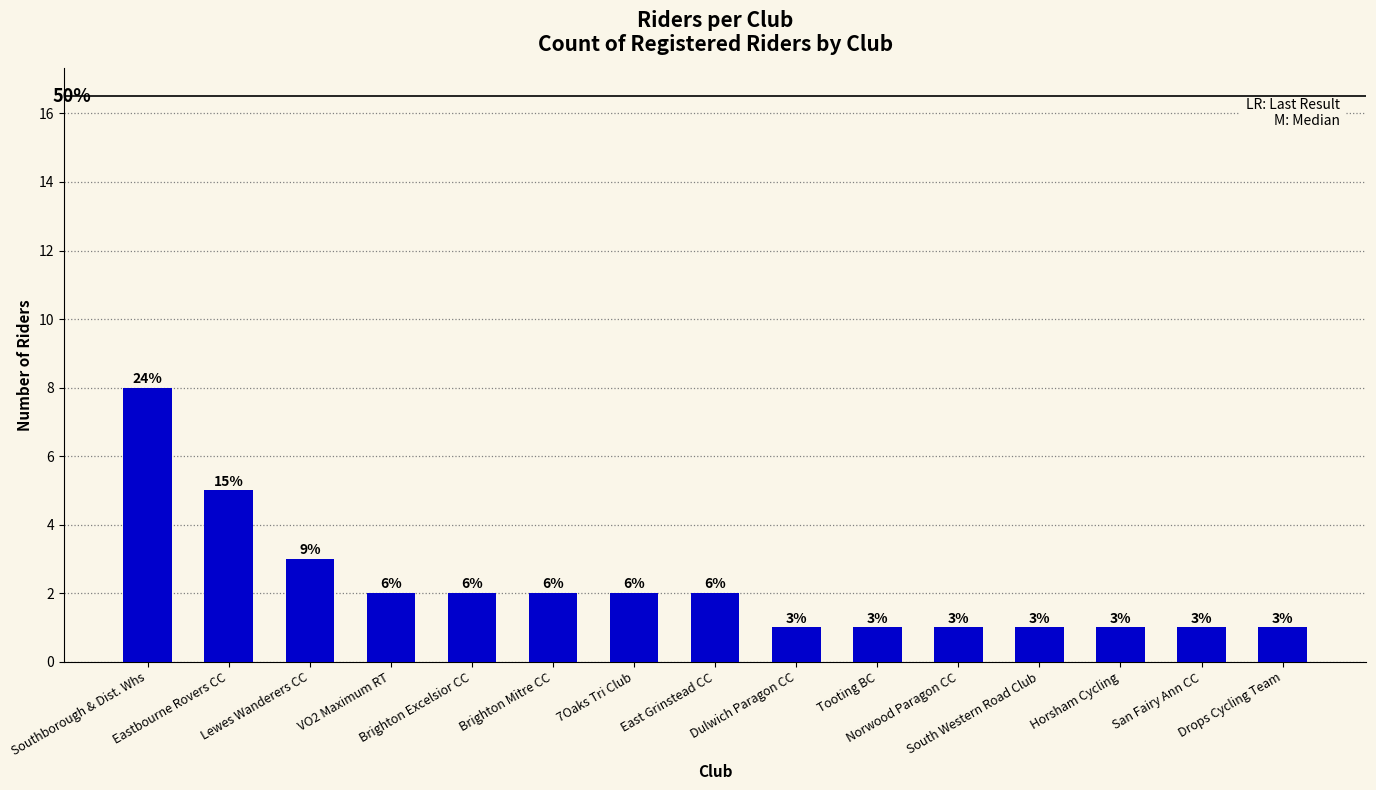

Are the bars horizontal?

No